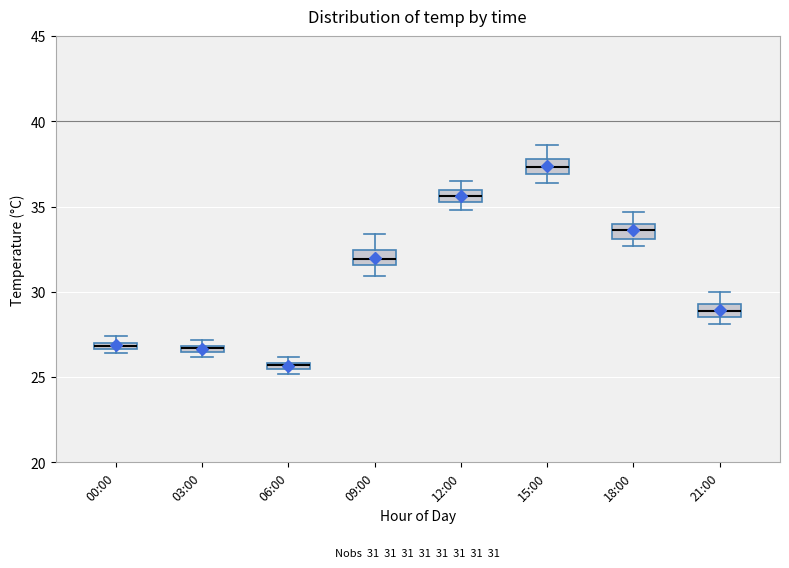

Which box's median line is the highest?

15:00